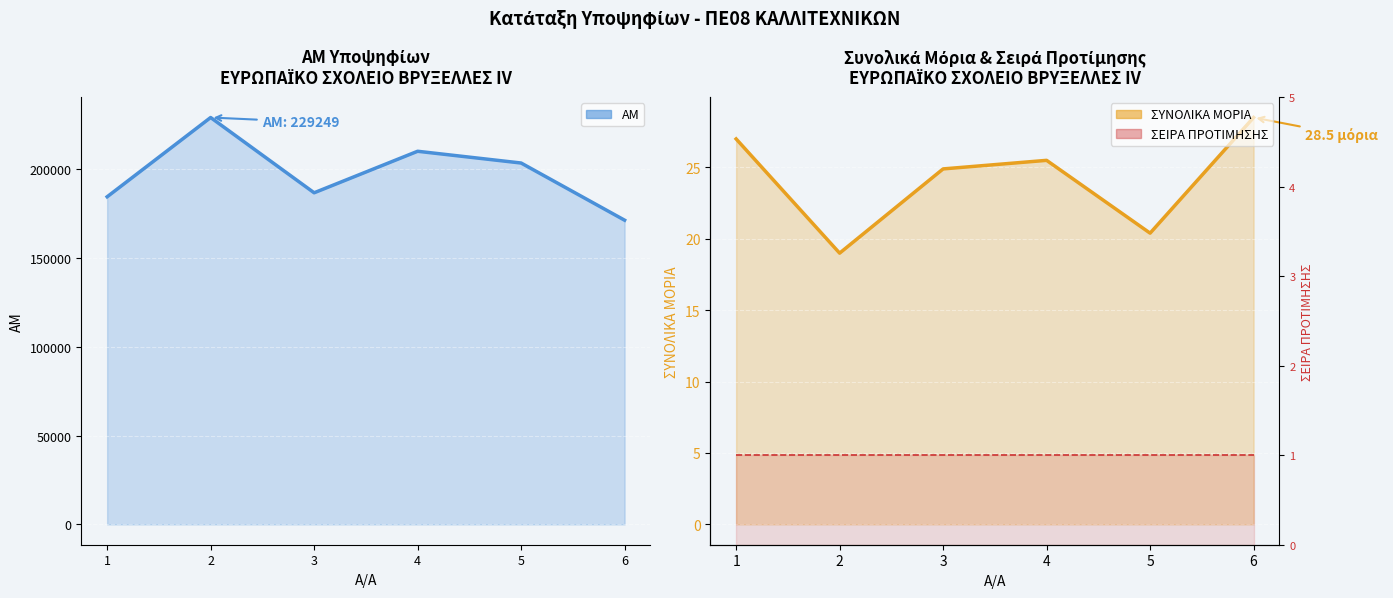

What is the sum of the ΣΕΙΡΑ ΠΡΟΤΙΜΗΣΗΣ values at 4 and 2?

2.0